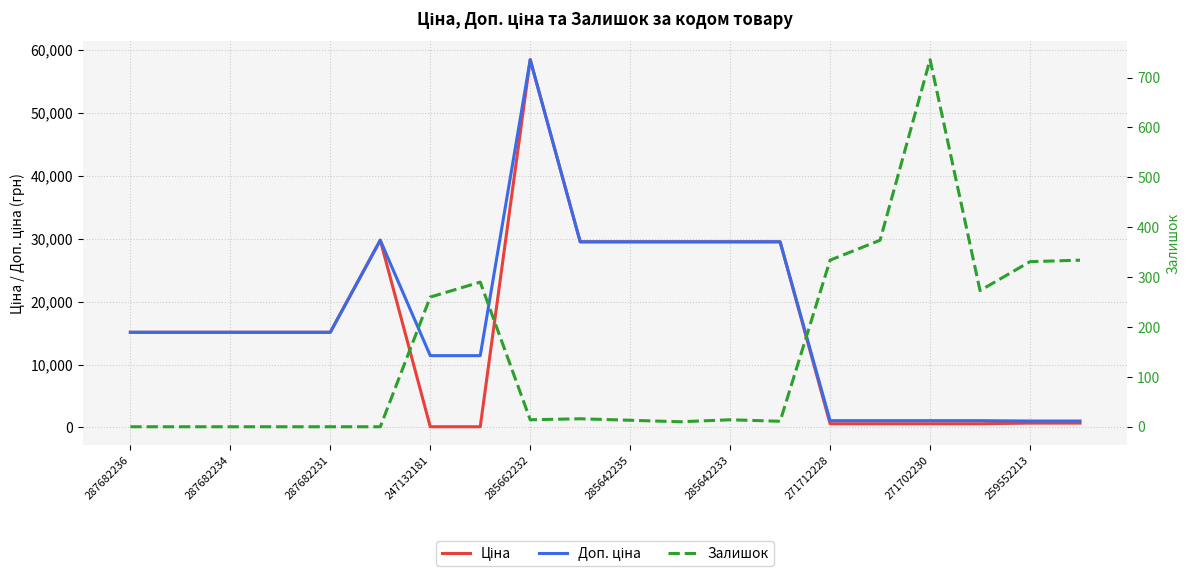

At how many categories does at least one series exceed 11670?

12